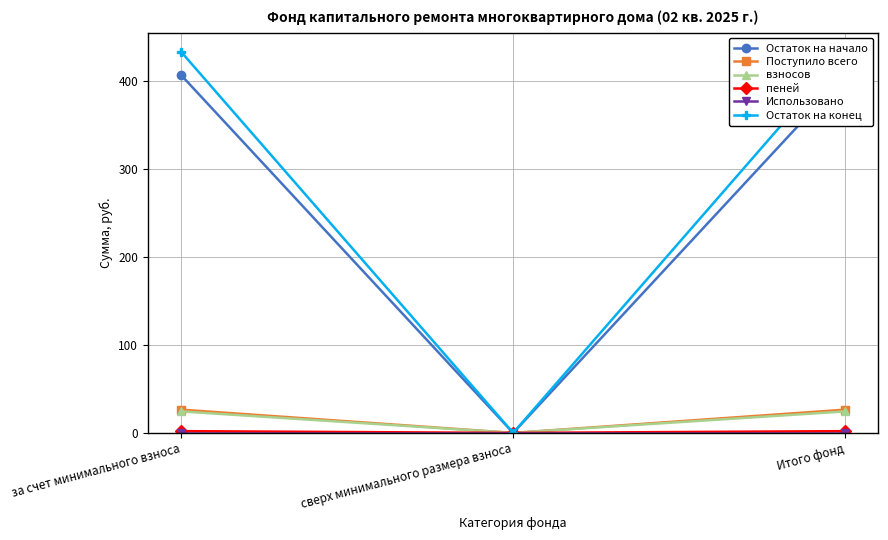

How many data points in пеней are less than 2?

1